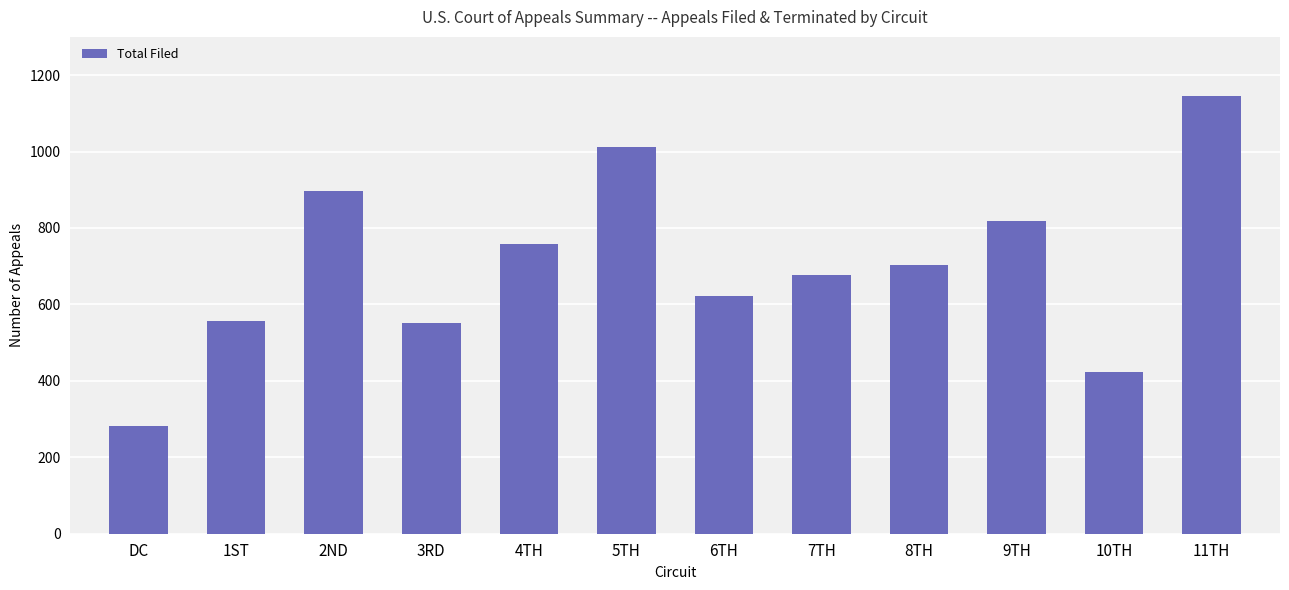

What is the label of the 2nd bar from the right?

10TH